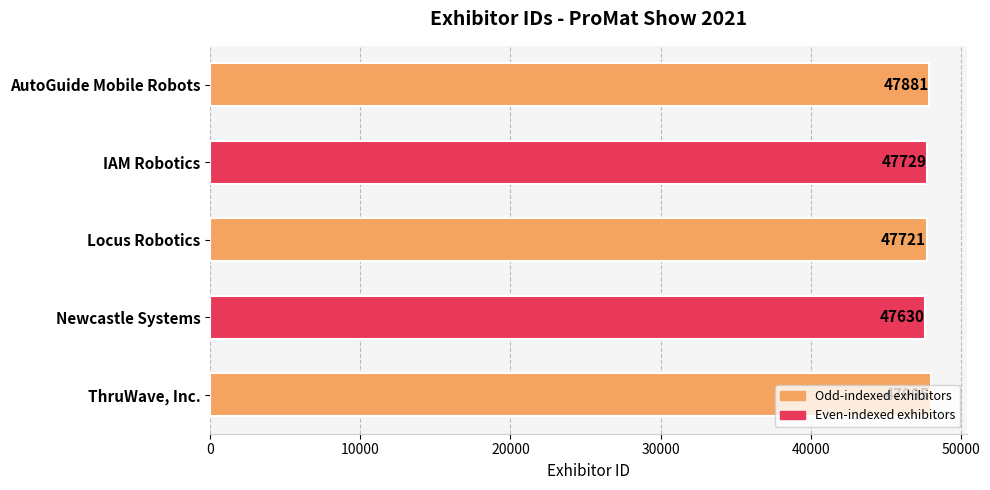

What is the value of the 3rd bar from the top?

47721